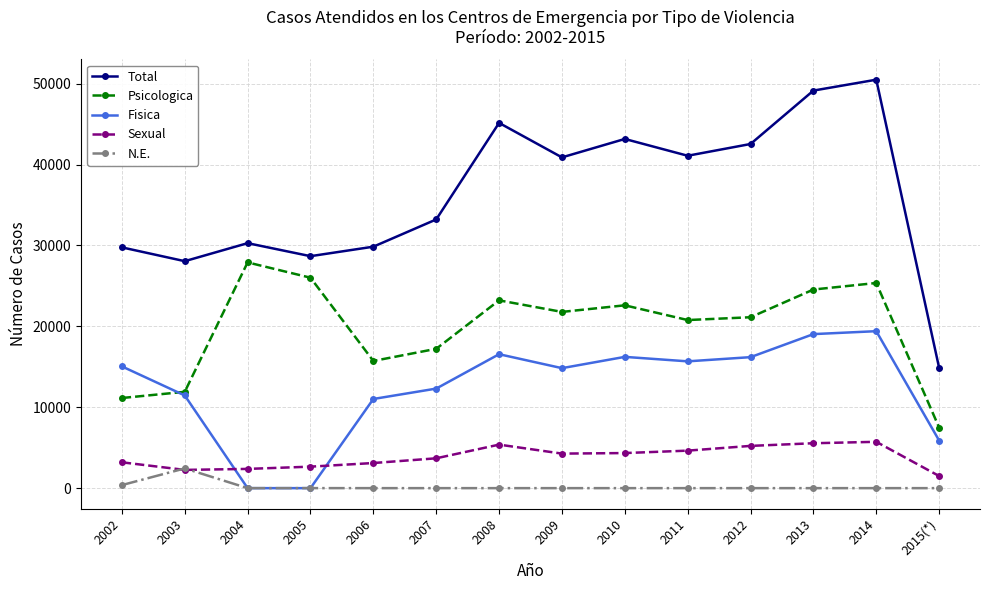

Does the chart have visible grid lines?

Yes